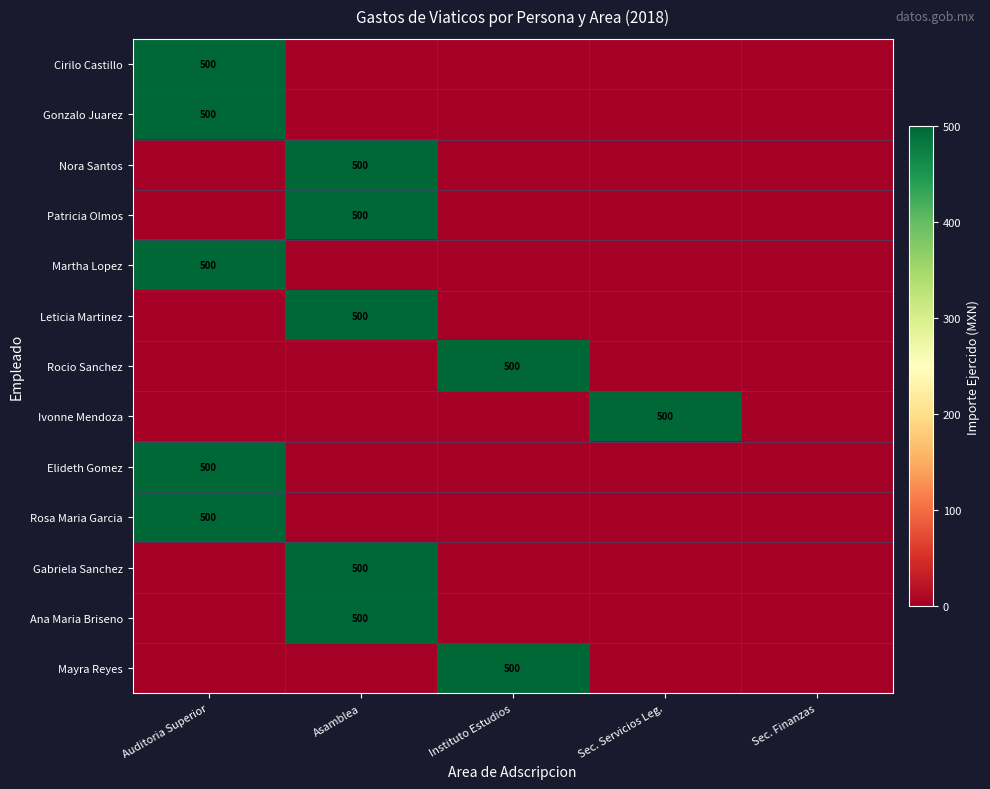

True or false: Rosa Maria Garcia has a value of 500 at Auditoria Superior.

True